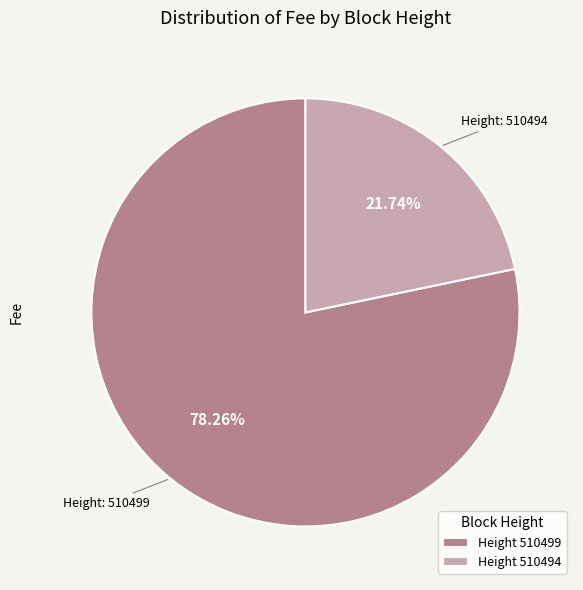

Count the number of slices in the pie.

2